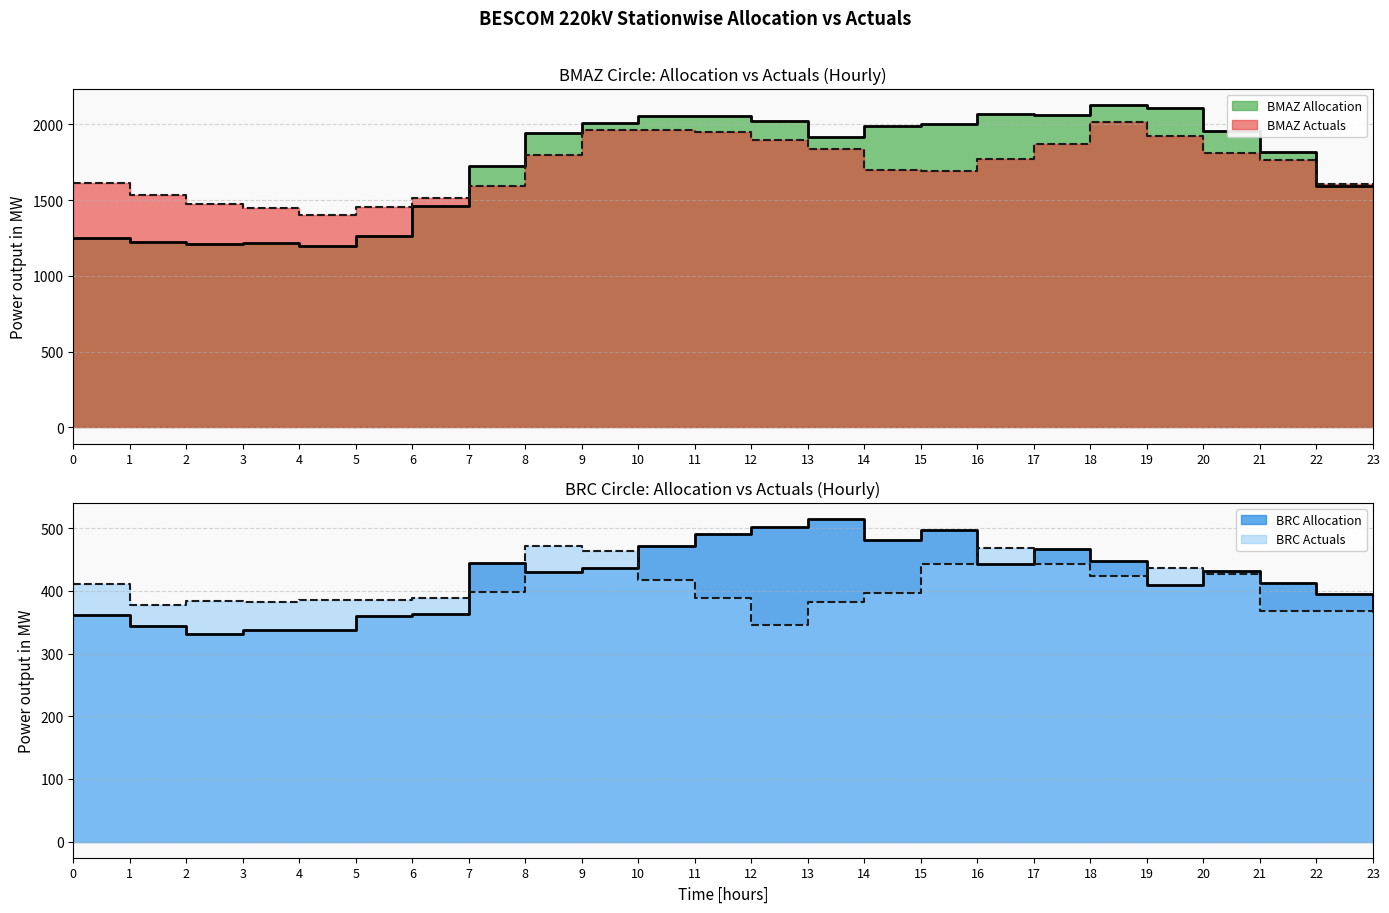

What is the value of the BRC Actuals point at the 4th from the left?

381.7